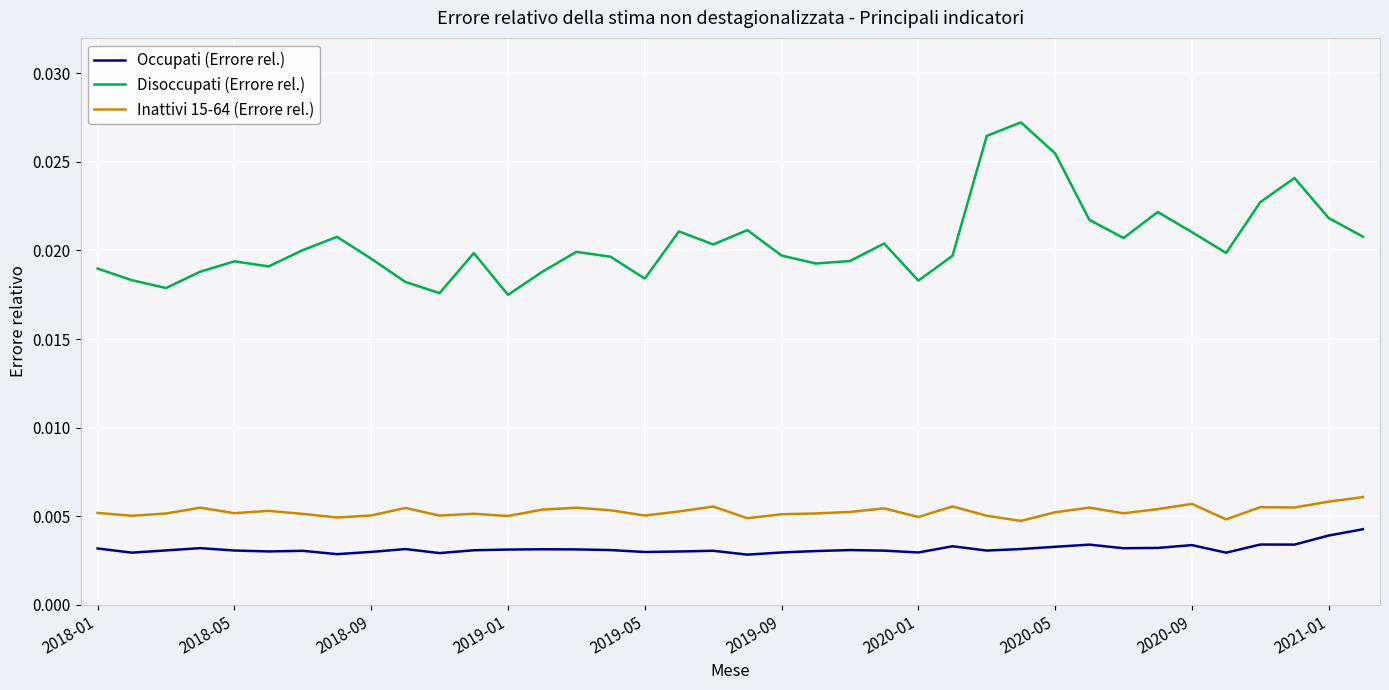

At how many categories does at least one series exceed 0?

38